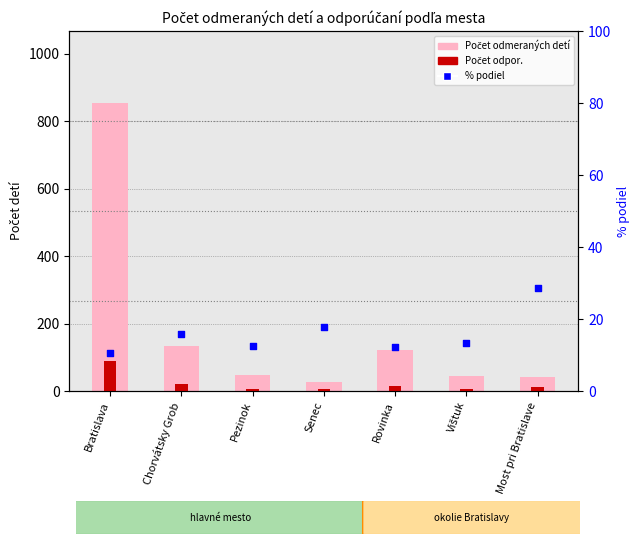

What is the total value across all series at Pezinok?

66.5